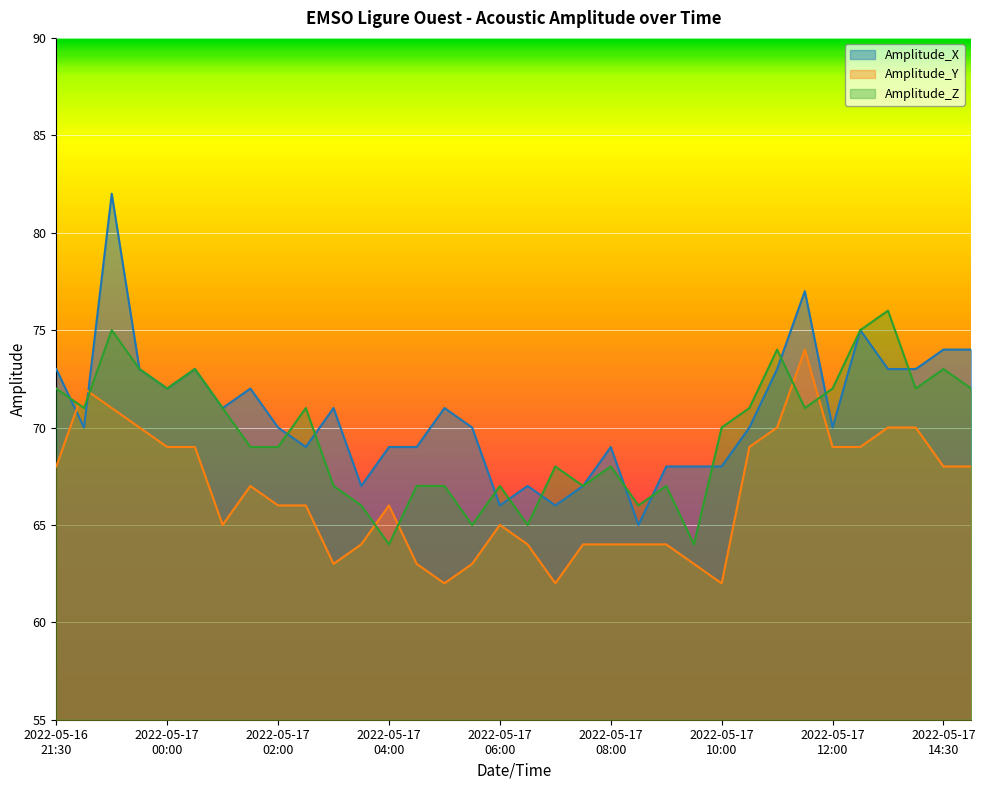

What position from the left is 2022-05-16T23:00?

4